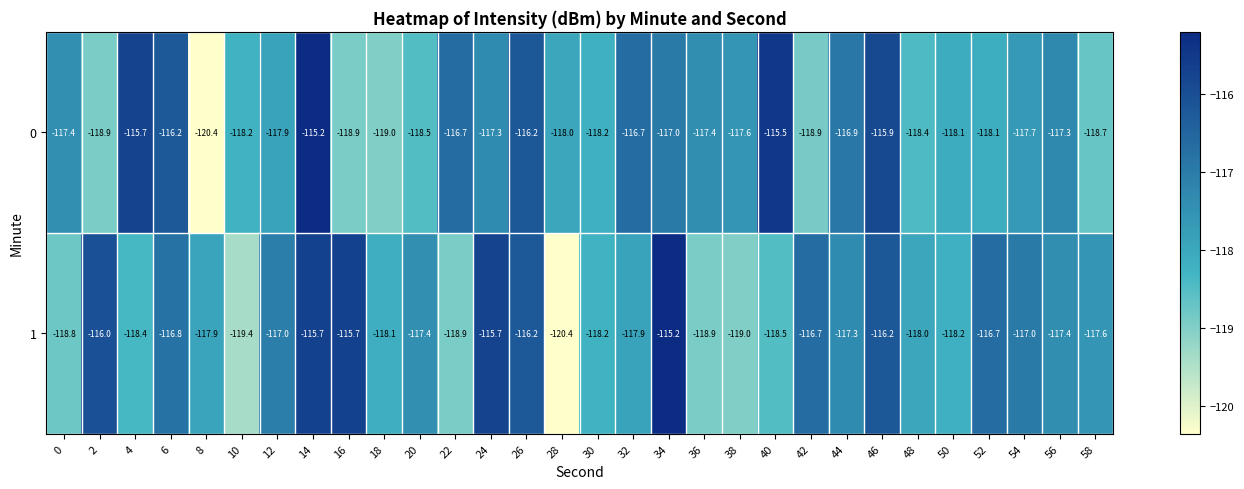

What is the maximum value shown in the chart?

-115.2